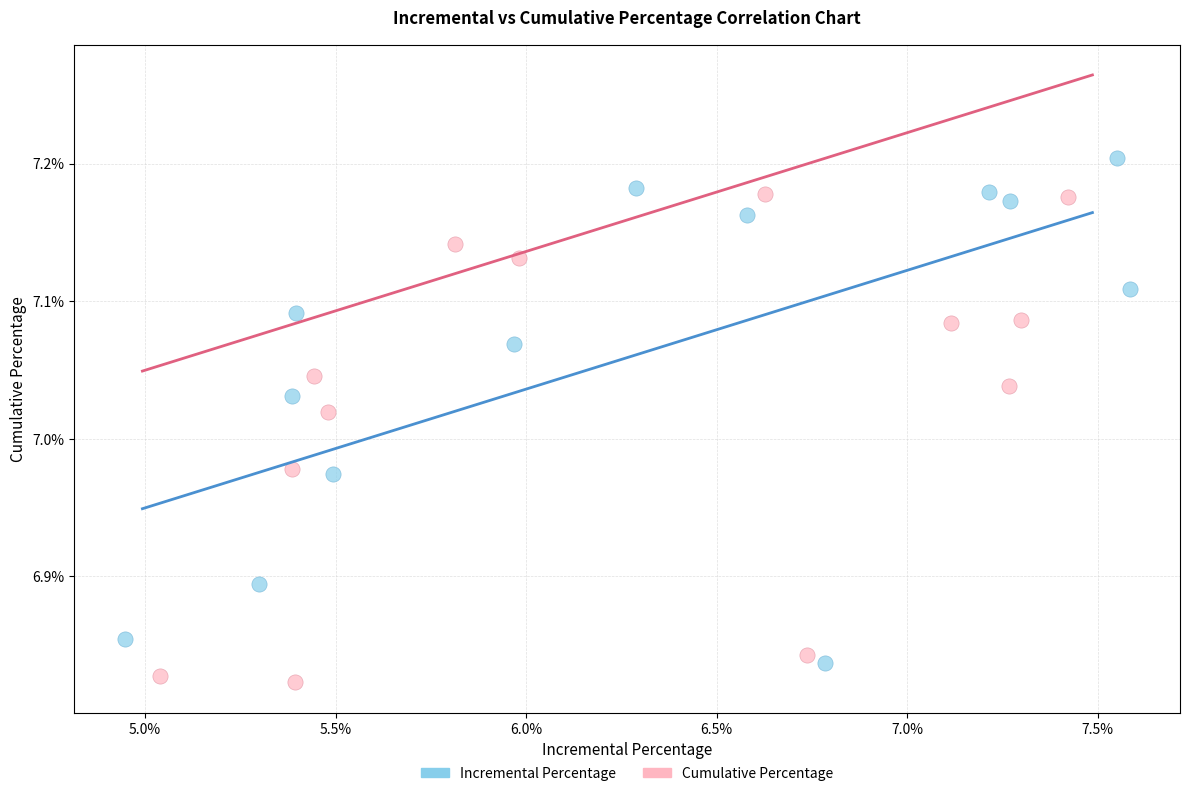

Which series contains the highest Y value?

Incremental Percentage